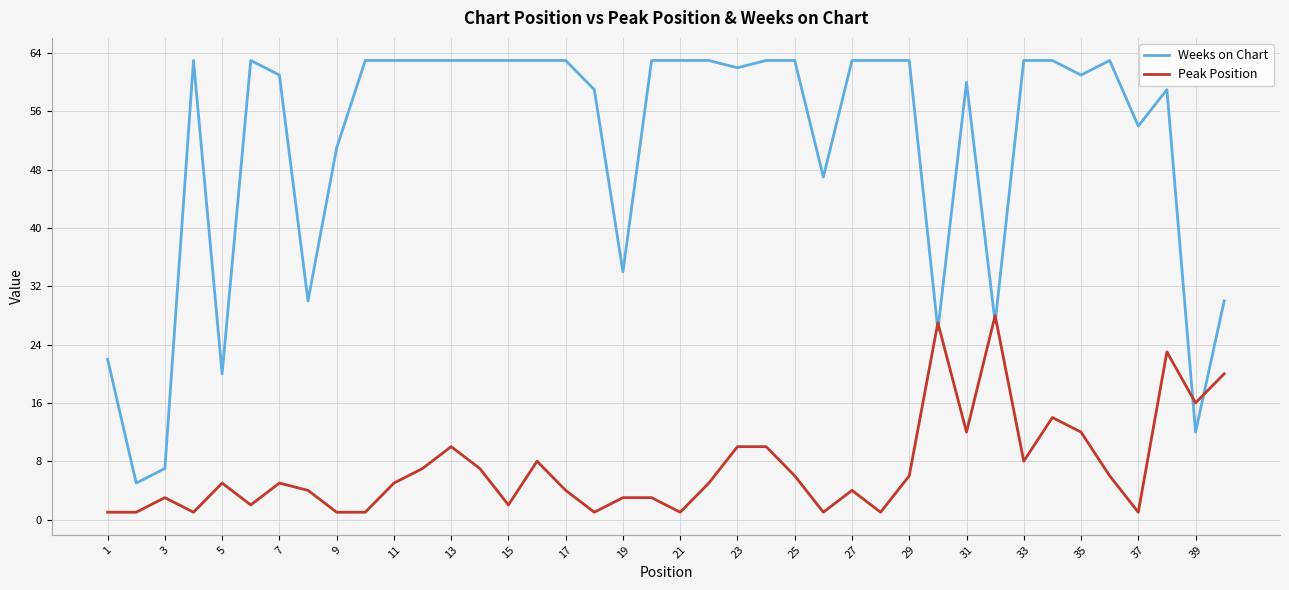

List the series in order of their overall mean, highest first.

Weeks on Chart, Peak Position